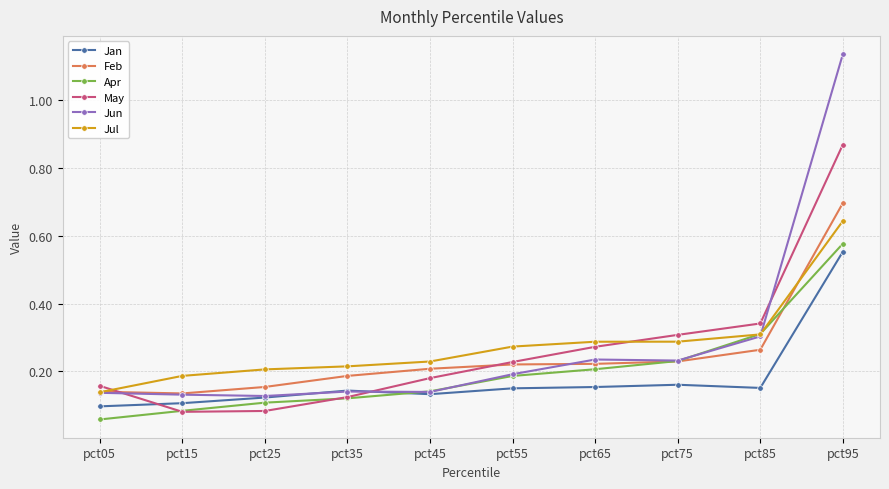

Is it true that Apr equals 0.1 at pct15?

True